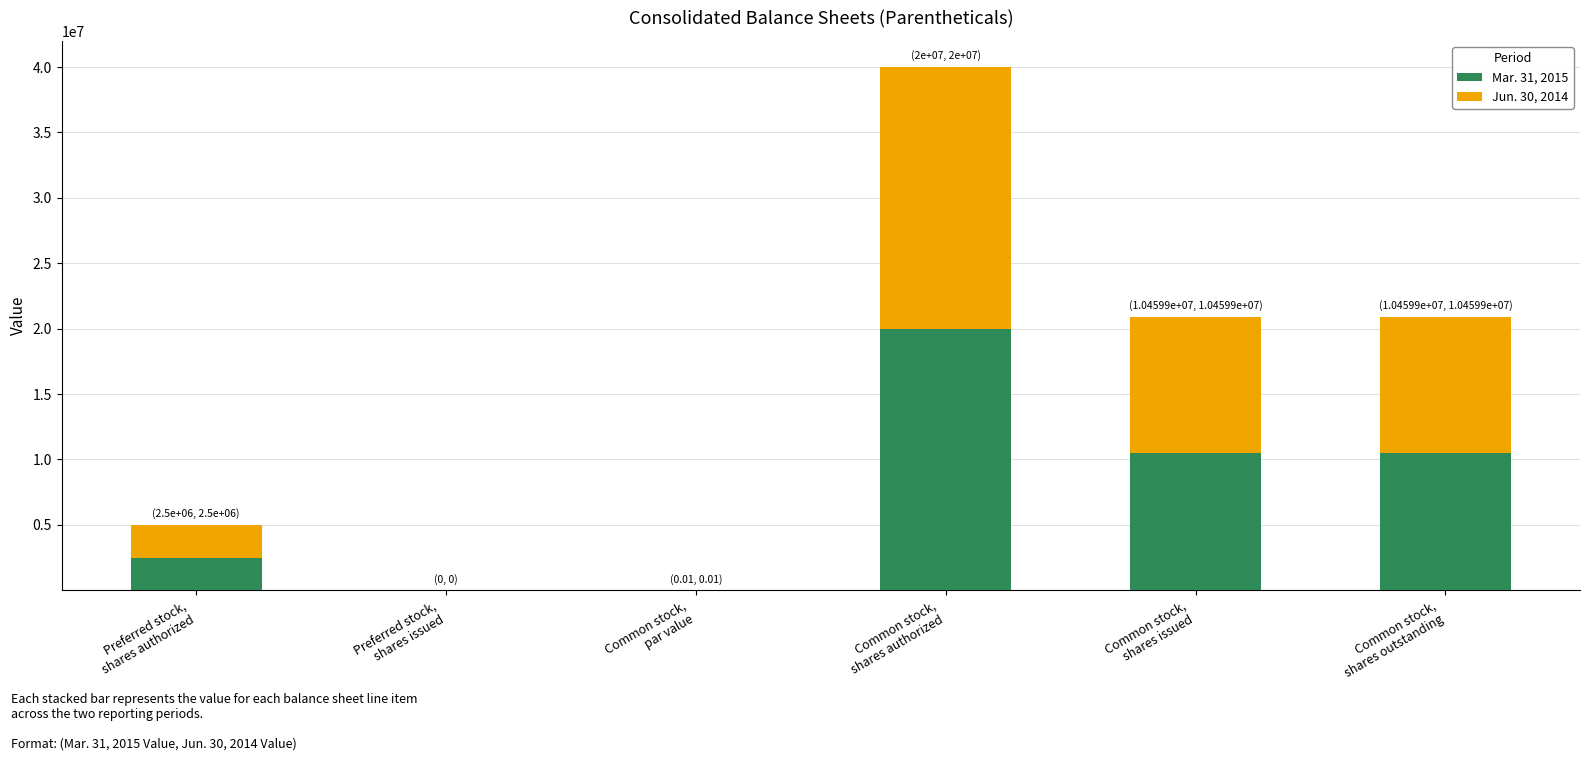

Are the bars horizontal?

No